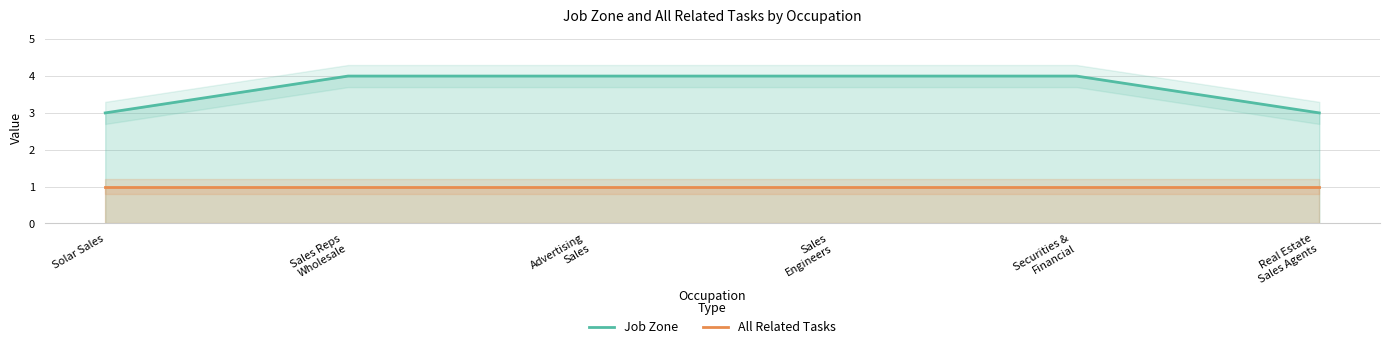

Which category has the highest value across all series?

Sales Reps
Wholesale